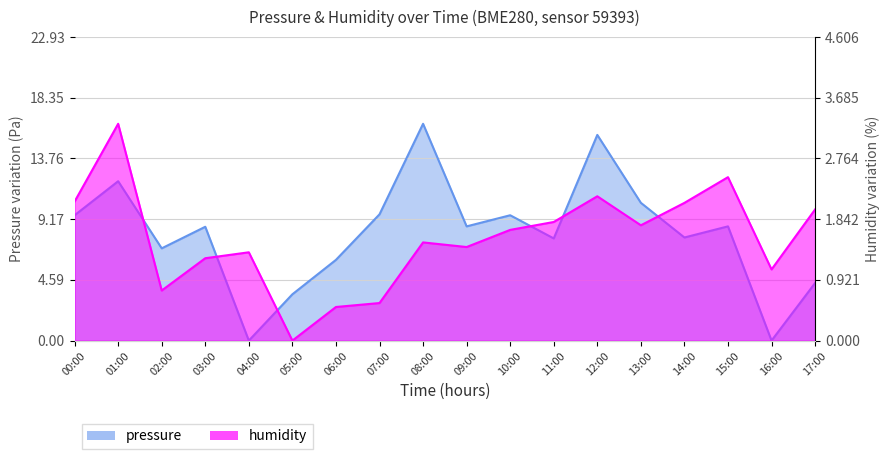

Where is the first local minimum for pressure?

02:00